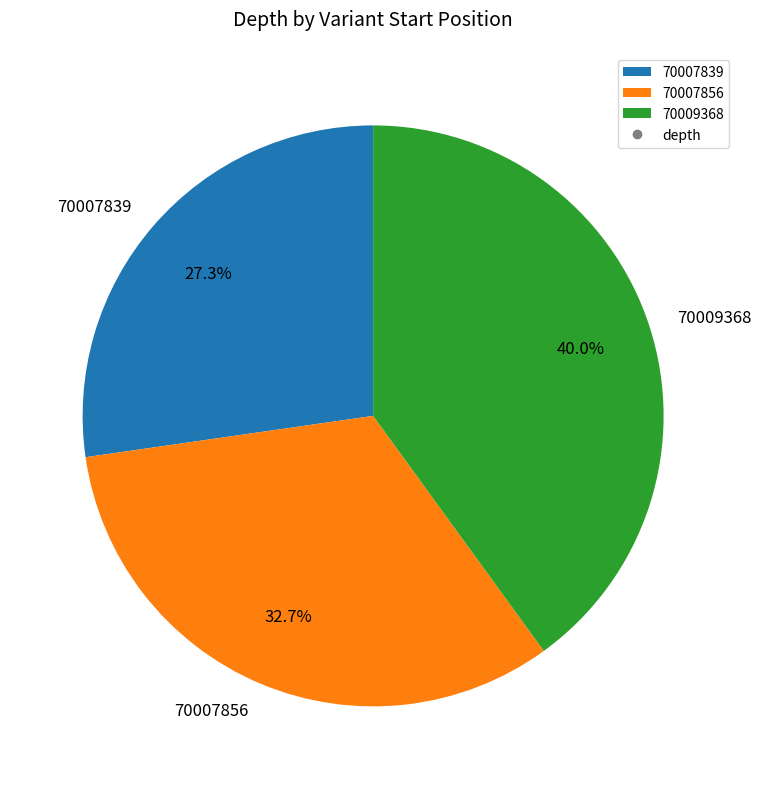

Do 70009368 and 70007839 together represent more than half of the pie?

Yes